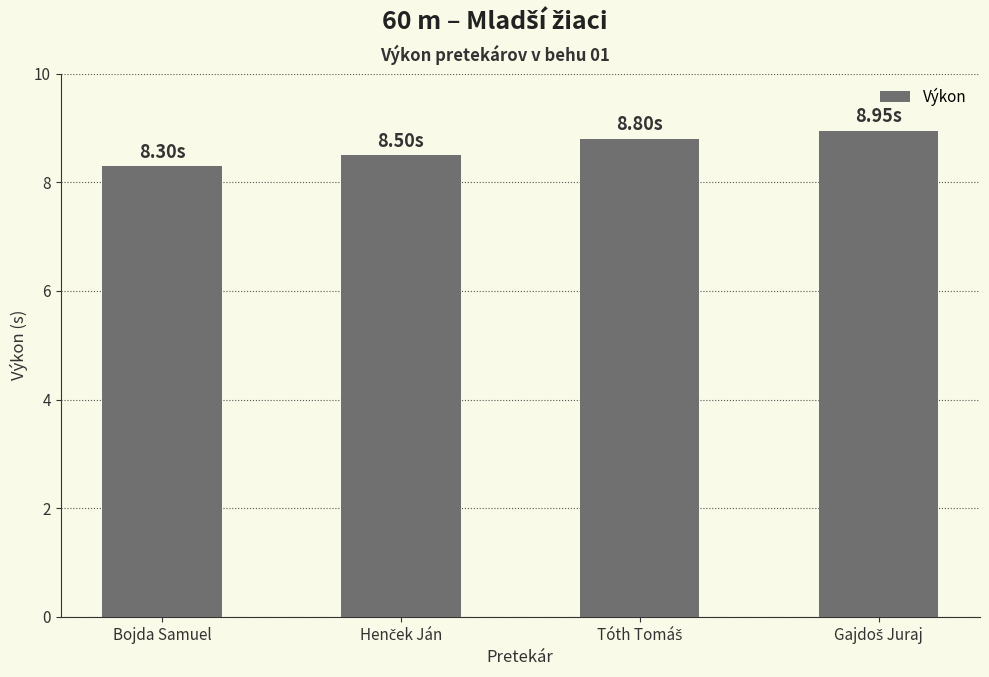

At which label is the value closest to 8?

Bojda Samuel